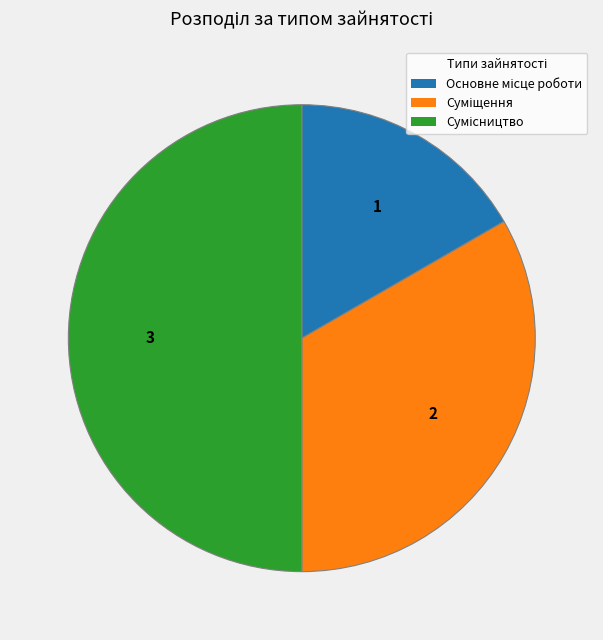

Count the number of slices in the pie.

3